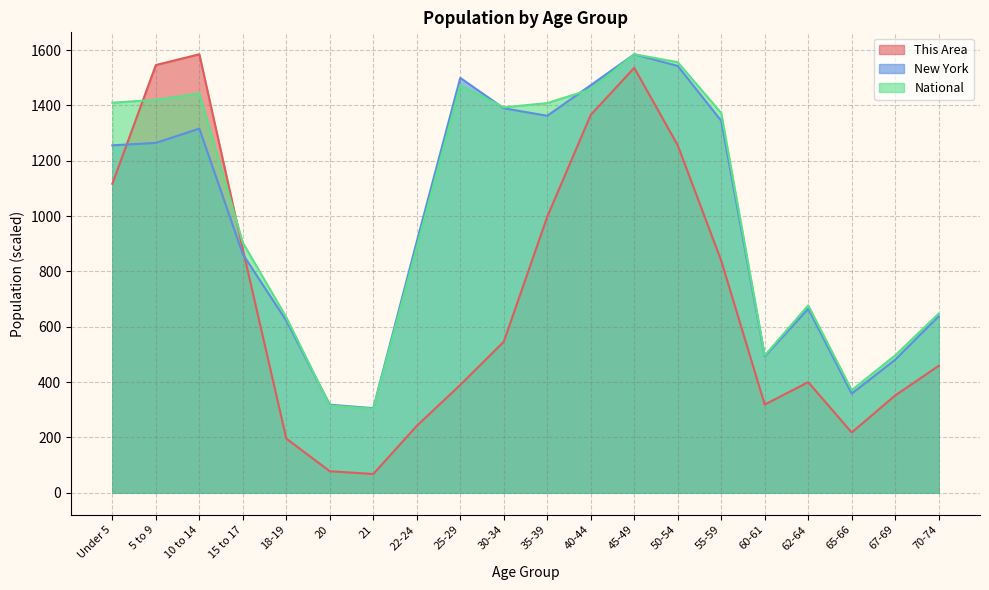

Rank the series at Under 5 from lowest to highest value.

This Area, New York, National